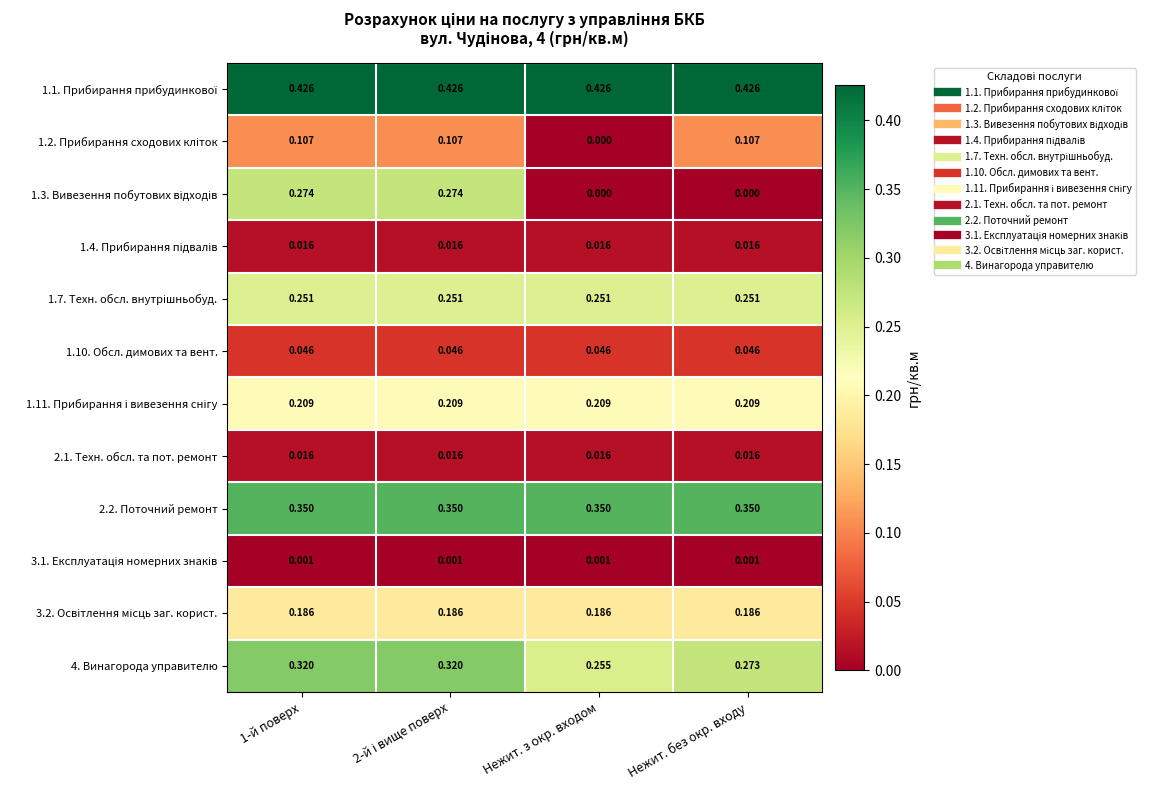

How many distinct data groups are displayed?

12